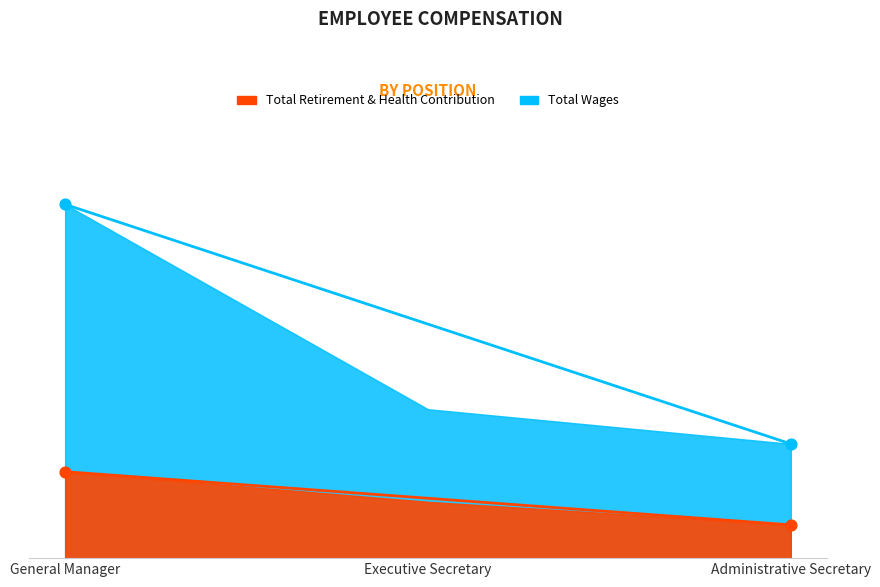

At which category is the sum across all series the highest?

General Manager